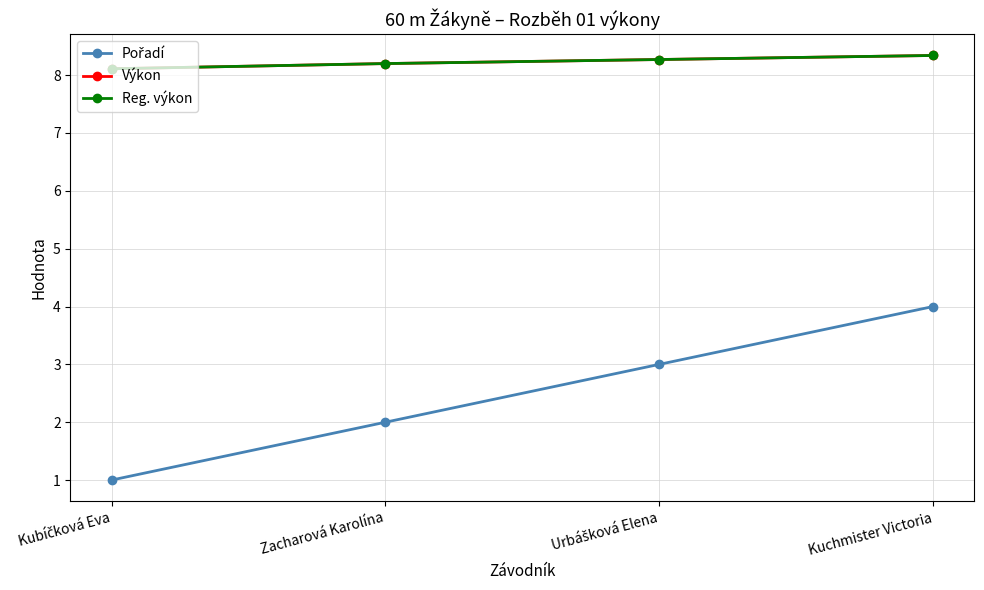

True or false: Pořadí and Reg. výkon intersect in this chart.

False